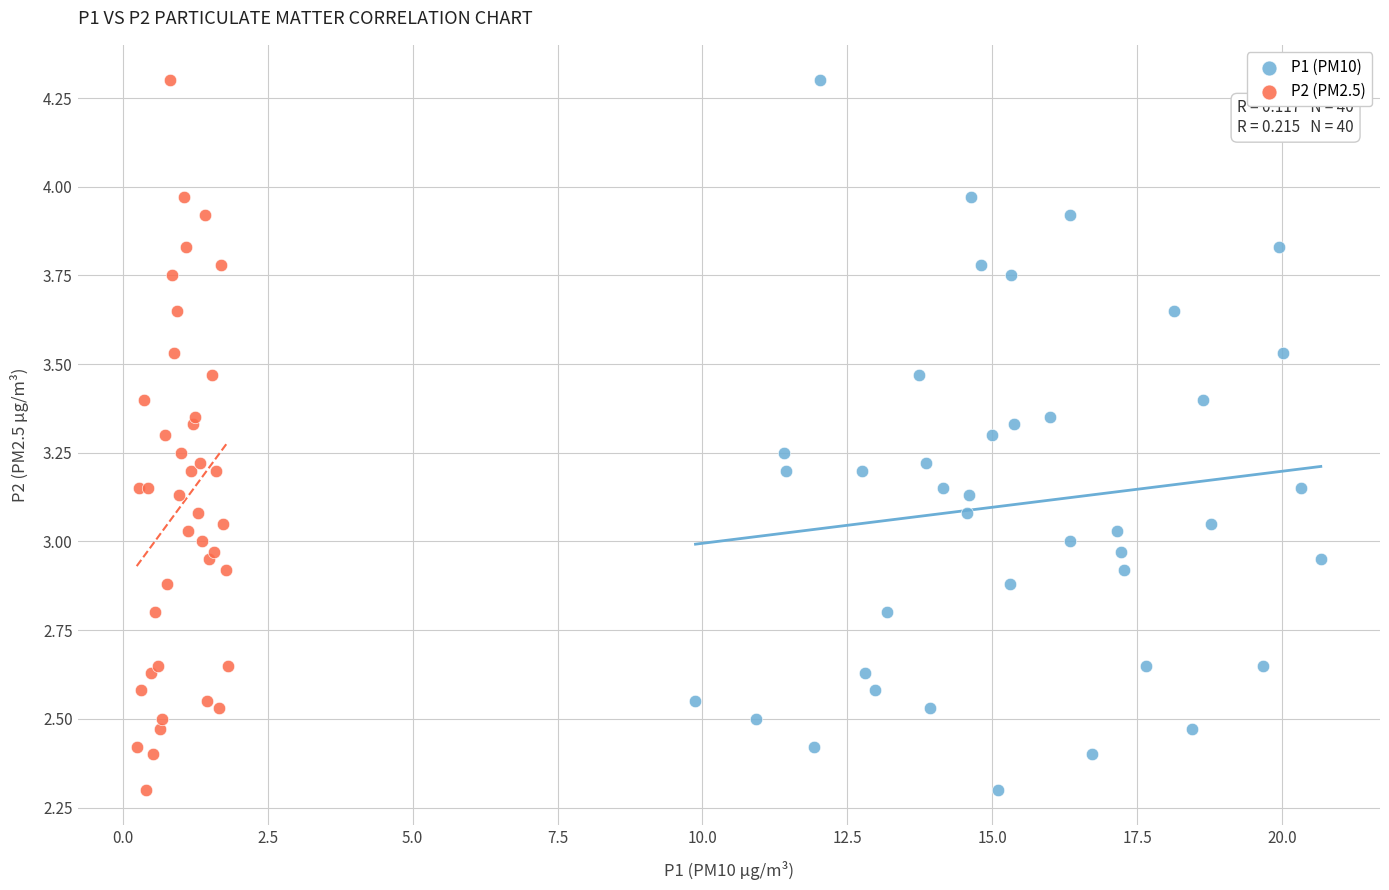

What are all the series names shown in the legend?

P1 (PM10), P2 (PM2.5)